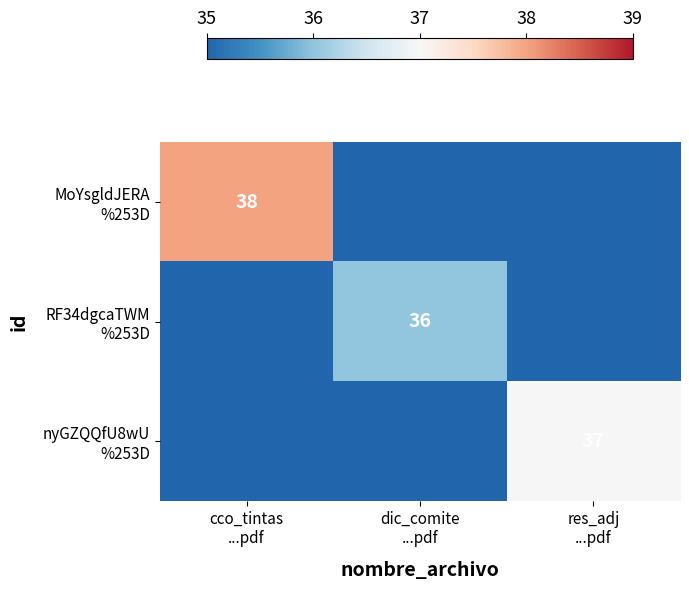

Rank the series by their maximum value, from lowest to highest.

RF34dgcaTWM %253D, nyGZQQfU8wU %253D, MoYsgldJERA %253D